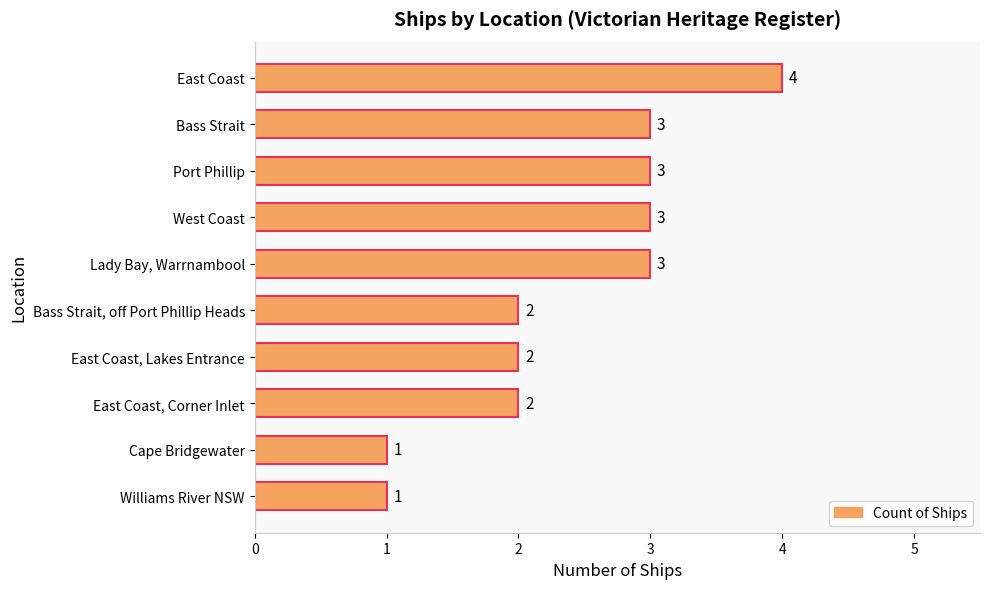

The value at East Coast is 2. True or false?

False